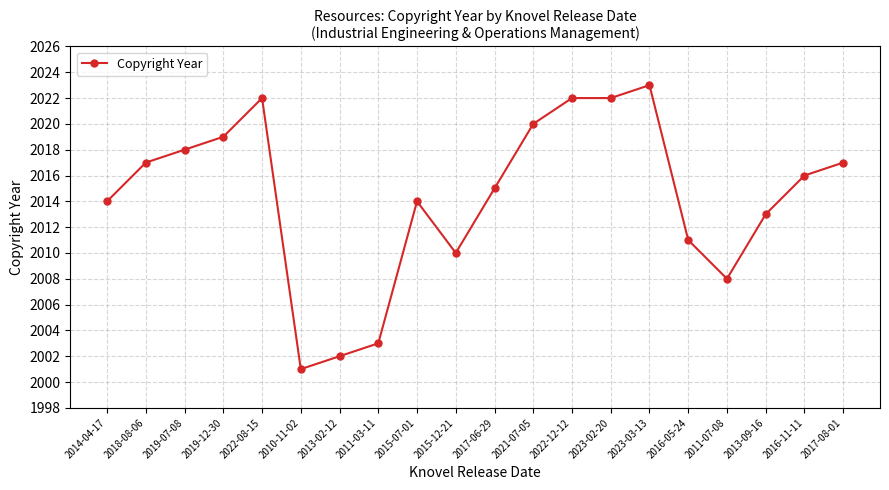

Does the chart display data point markers on the line(s)?

Yes